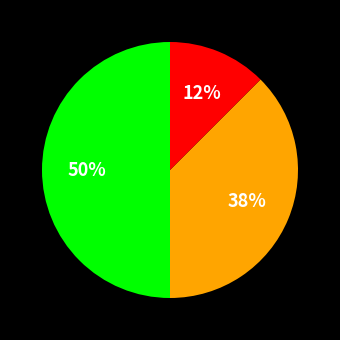

To the nearest percent, what is the average slice percentage?

33%